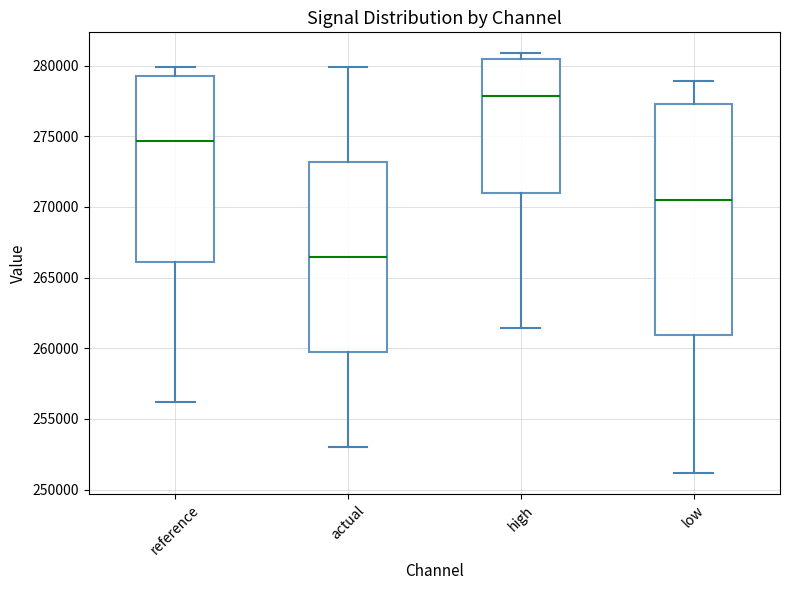

Reading left to right, read every box against the y-axis: the position of its median line, the range the box covers, and the ends of its whiskers. The values are not printed on the chart, so give them approximately, as read against the axis.

reference: median 274500, box 266000 to 279000, whiskers 256000 to 280000
actual: median 266500, box 260000 to 273000, whiskers 253000 to 280000
high: median 278000, box 271000 to 280500, whiskers 261500 to 281000
low: median 270500, box 261000 to 277500, whiskers 251000 to 279000